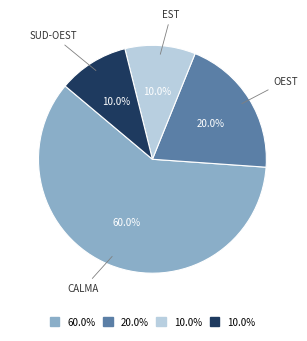

Is there any slice that represents more than half of the pie?

Yes